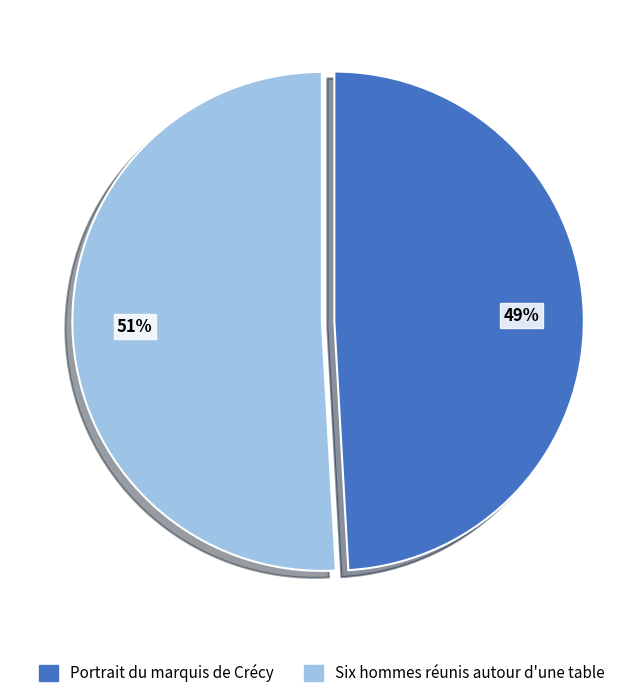

Which slice is the smallest?

Portrait du marquis de Crécy